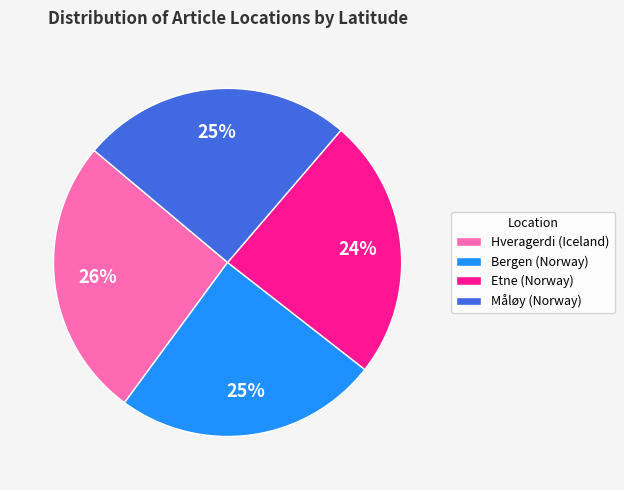

Does Måløy (Norway) account for over 50% of the chart?

No